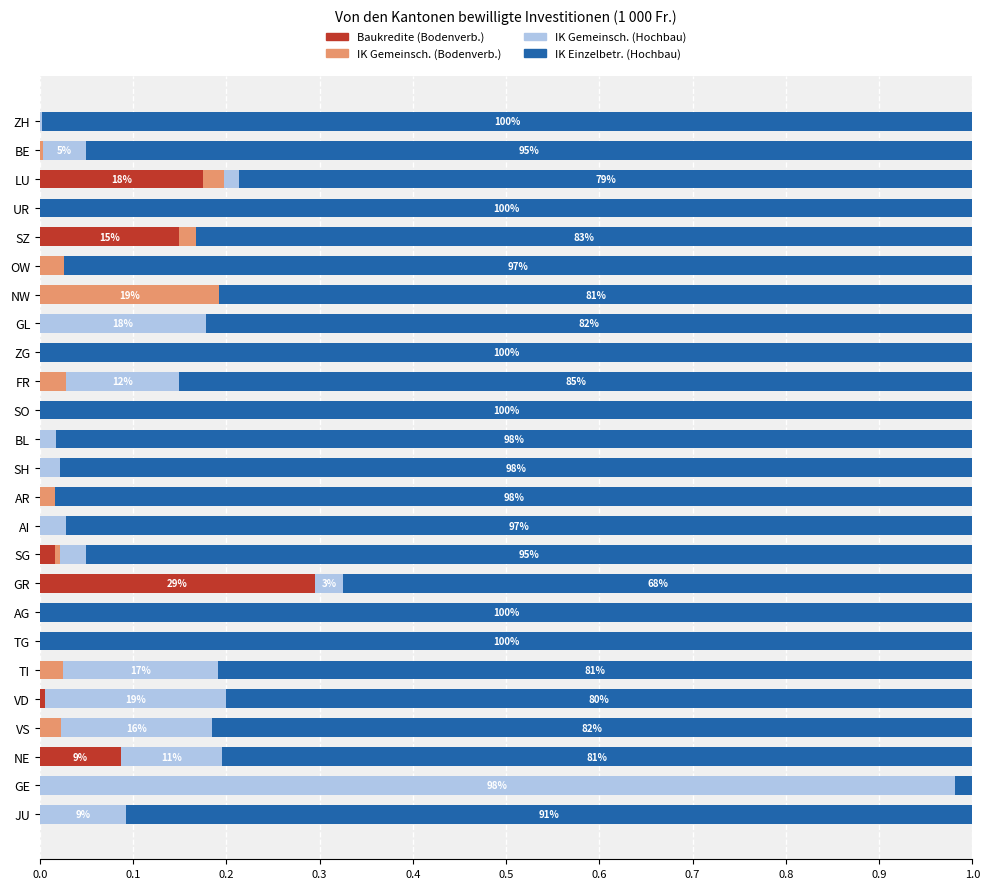

True or false: Baukredite (Bodenverb.) has a value of 0.1 at BL.

False